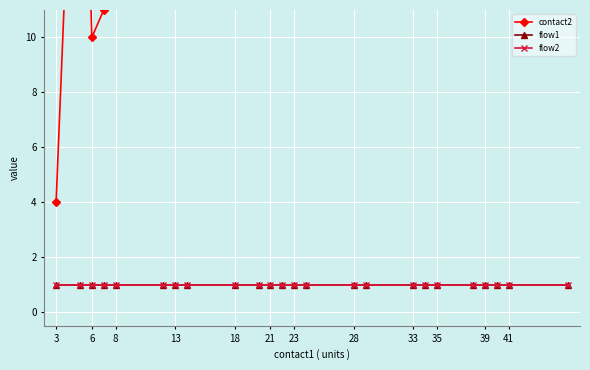

Which series has the largest range (max minus min)?

contact2